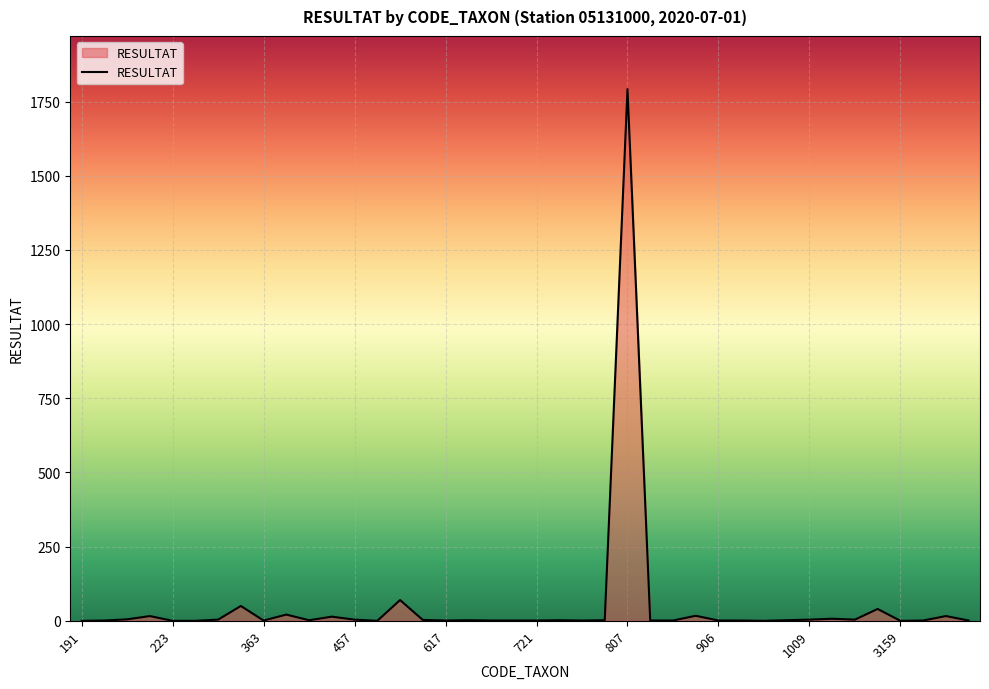

What is the difference between the maximum and minimum values?

1792